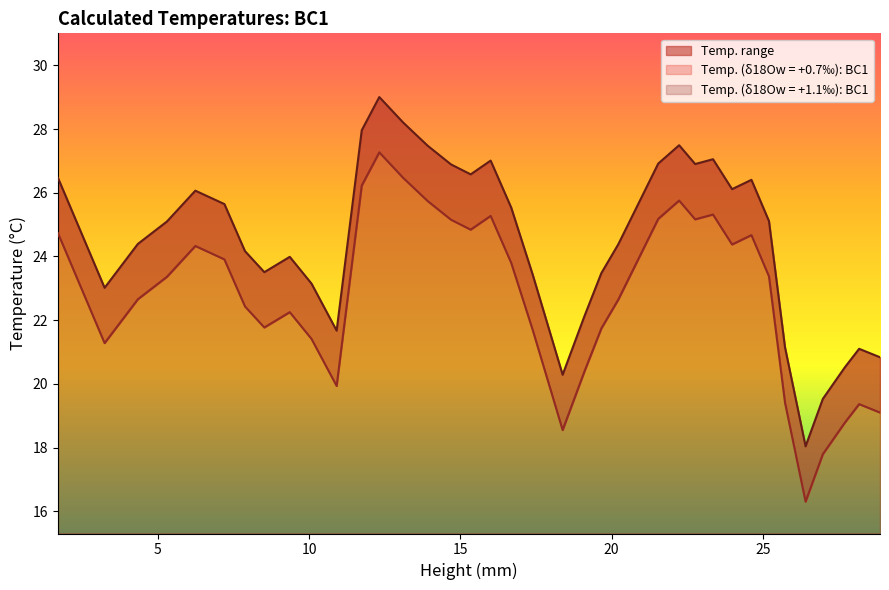

True or false: Temp. (δ18Ow = +1.1‰): BC1 has a value of 22.1 at 19.1.

True